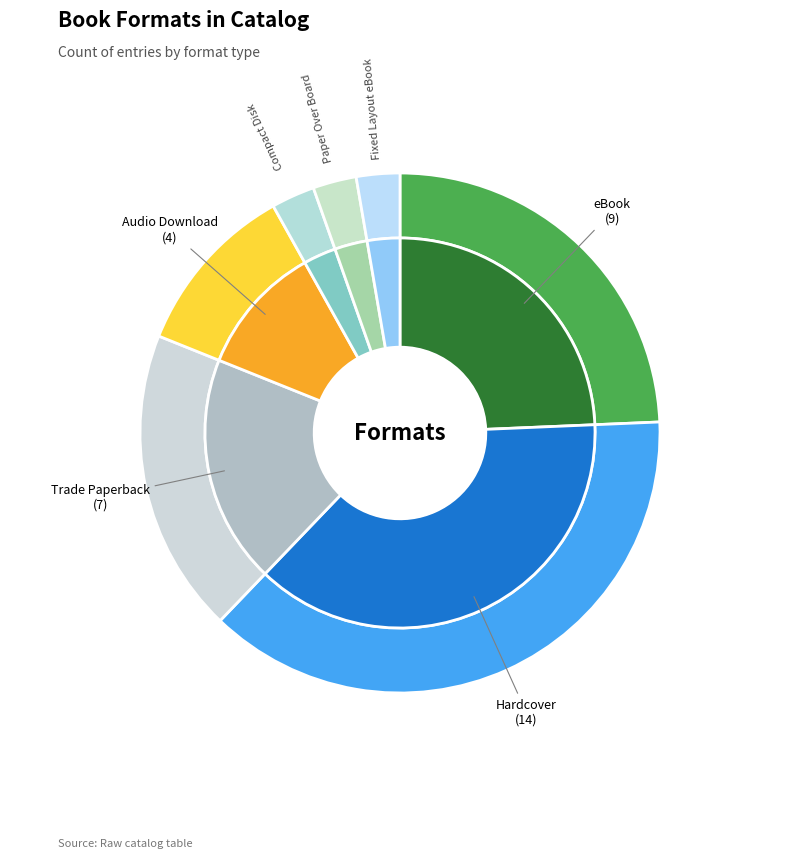

What is the change in value from eBook to Audio Download?

-5